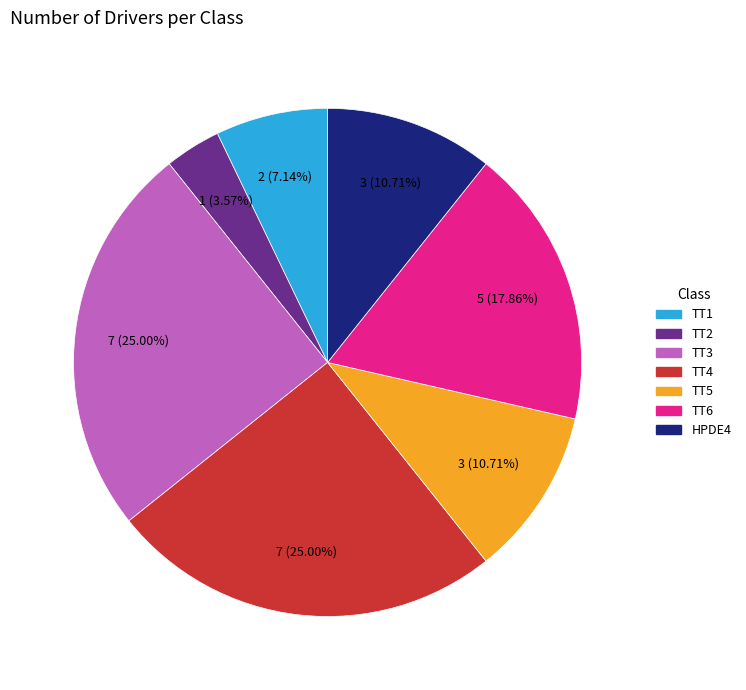

Which category has the smallest portion of the pie?

TT2